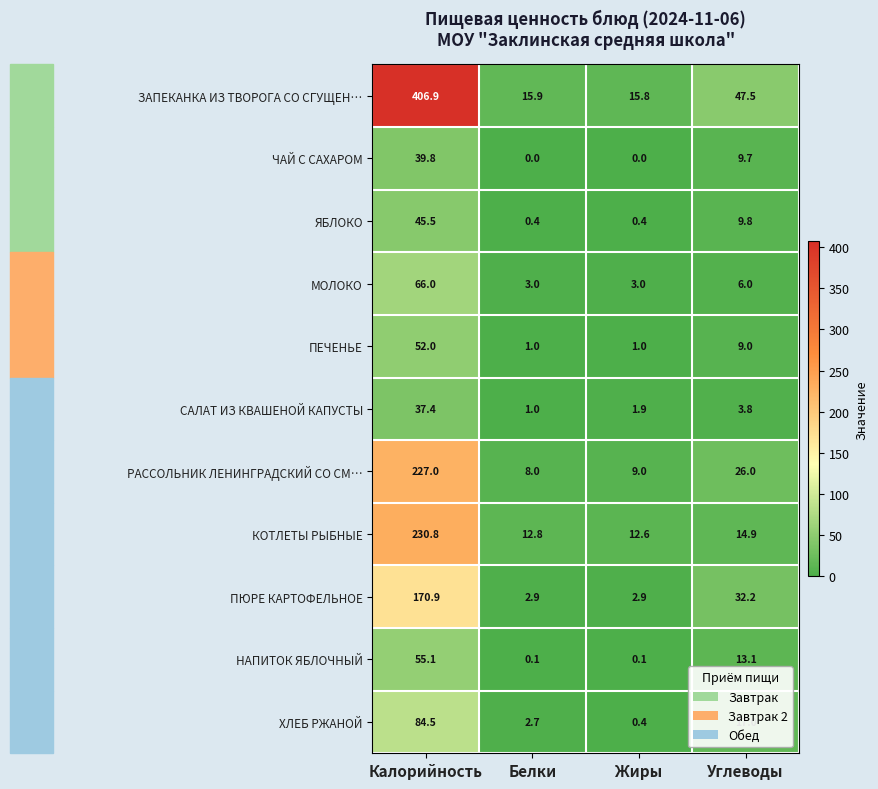

What is the highest value of the САЛАТ ИЗ КВАШЕНОЙ КАПУСТЫ series?

37.4